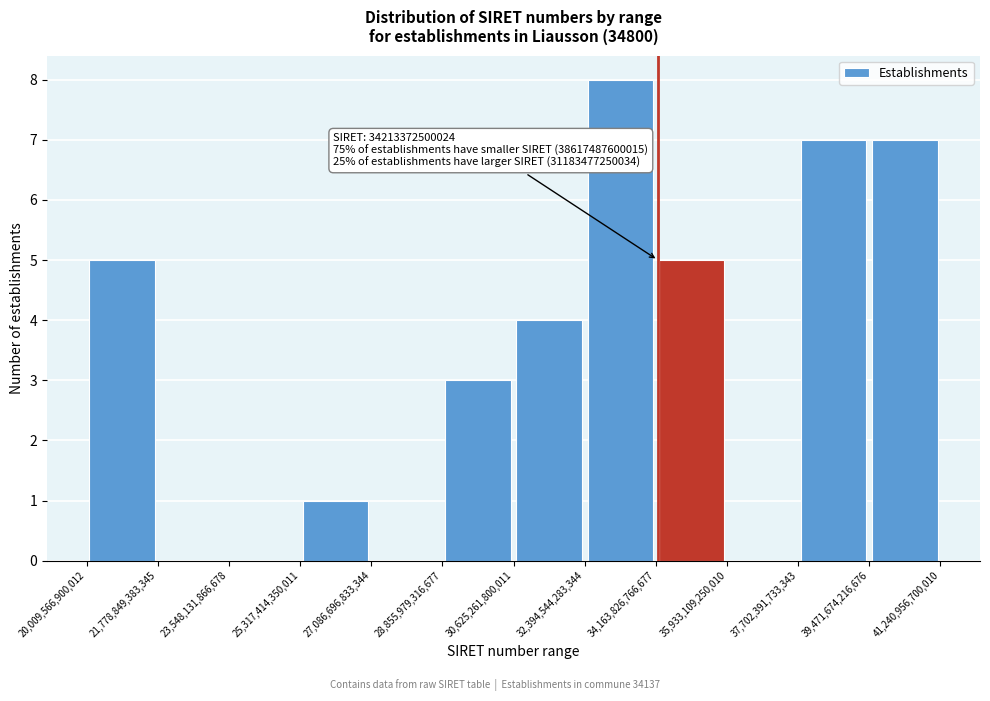

Which range on the x-axis has the tallest bar?

32,394,544,283,344 to 34,163,826,766,677